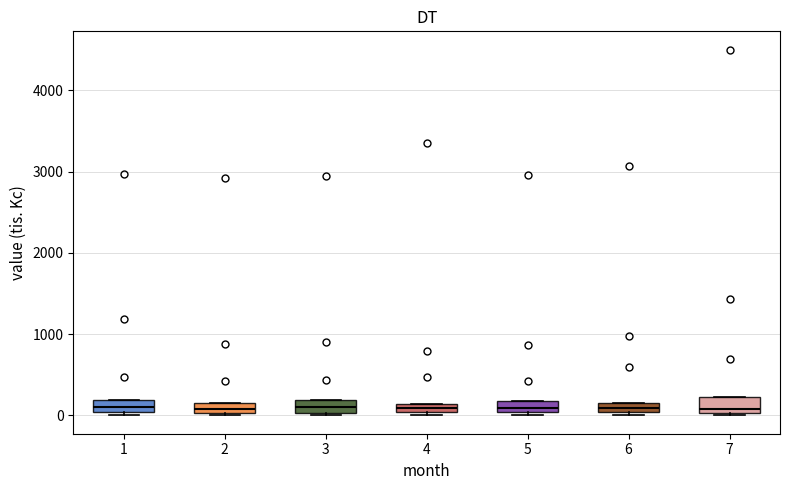

Where is the lower edge of the box at x = 2 on the y-axis? The values are not printed on the chart, so give them approximately, as read against the axis.

0